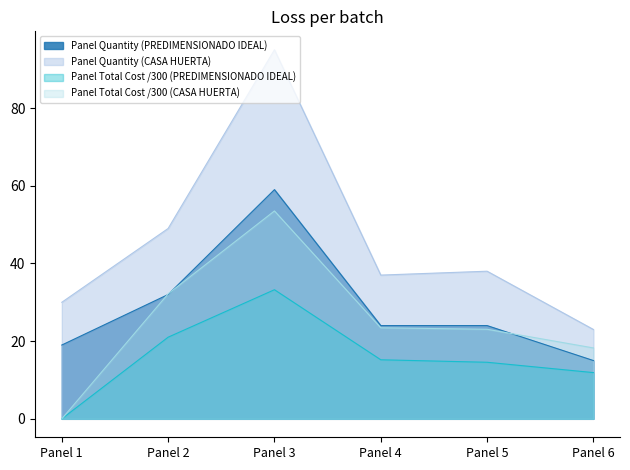

At which category does Panel Quantity (PREDIMENSIONADO IDEAL) reach its first local peak?

Panel 3